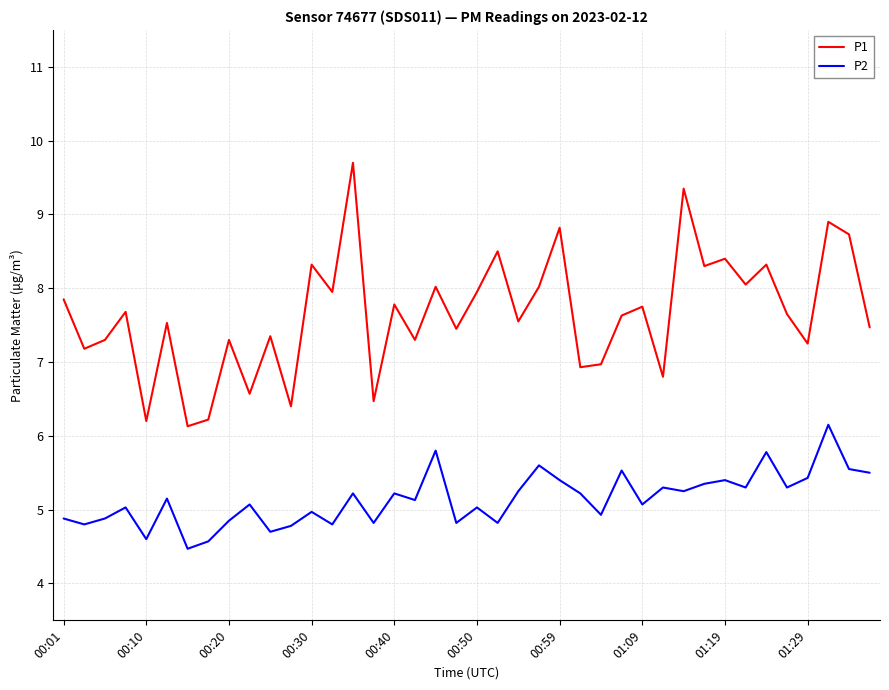

What are all the series names shown in the legend?

P1, P2